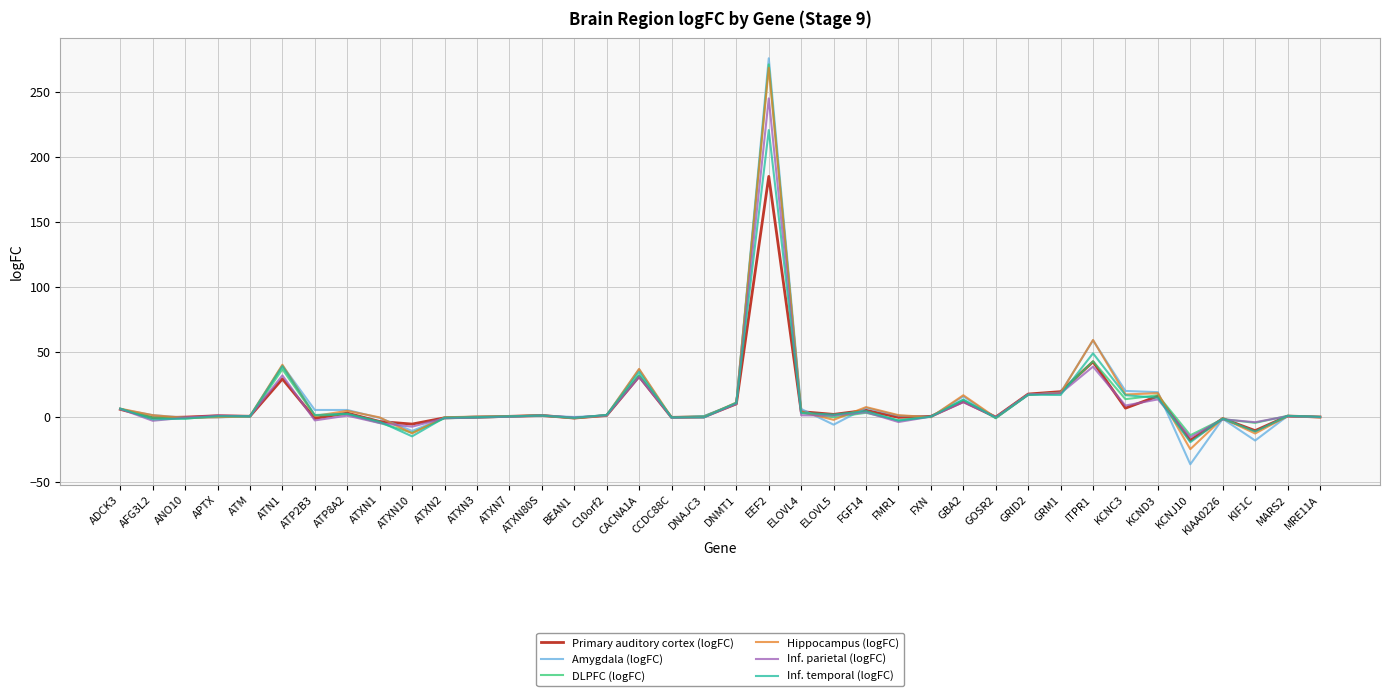

What is the greatest value displayed?

275.6